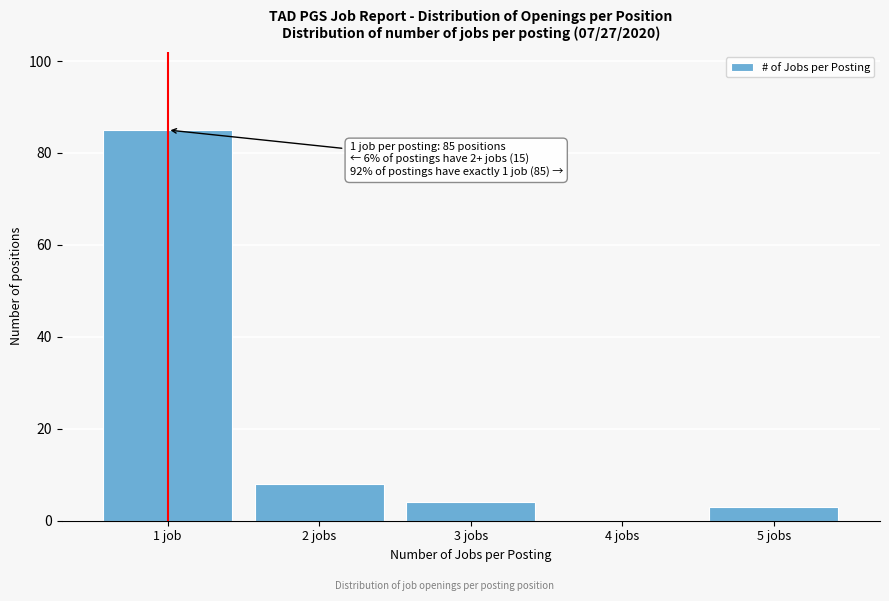

Reading left to right, what are all the values shown in this chart?

1 job=85	2 jobs=8	3 jobs=4	4 jobs=0	5 jobs=3